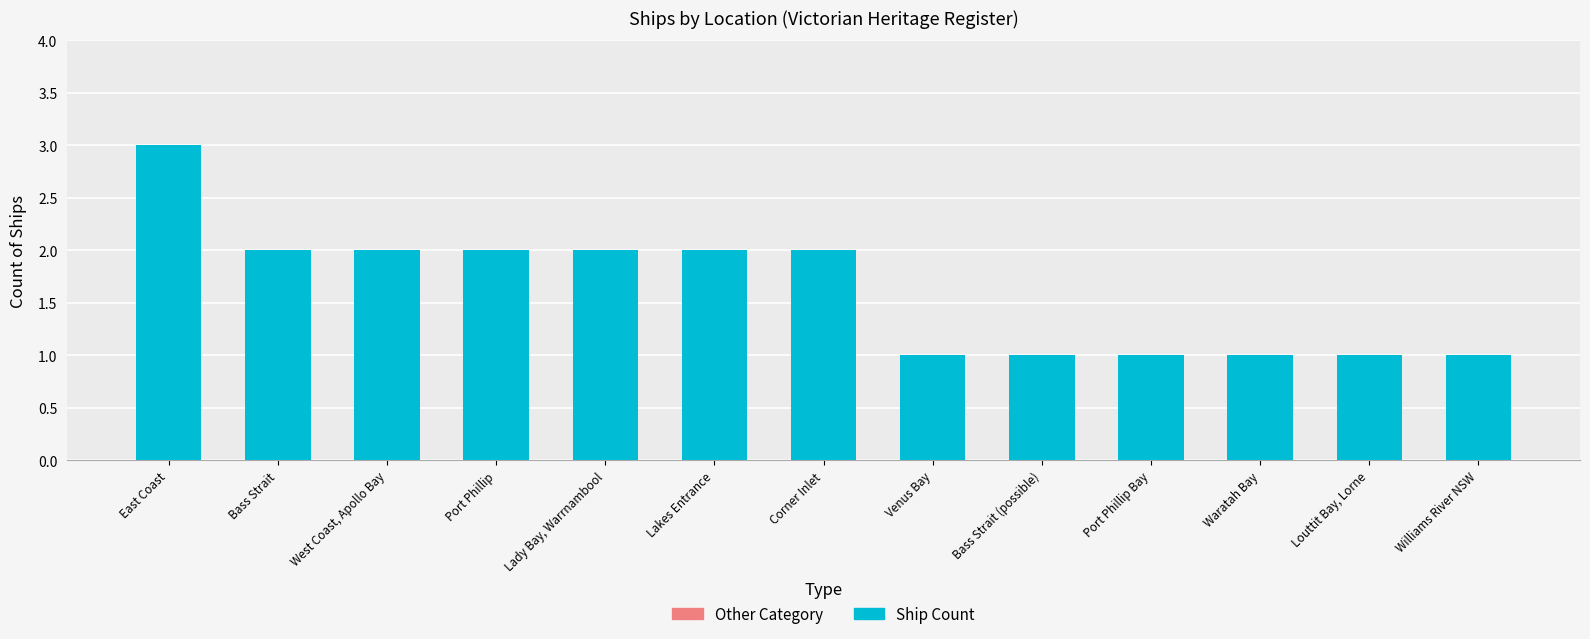

What is the sum of all values?

21